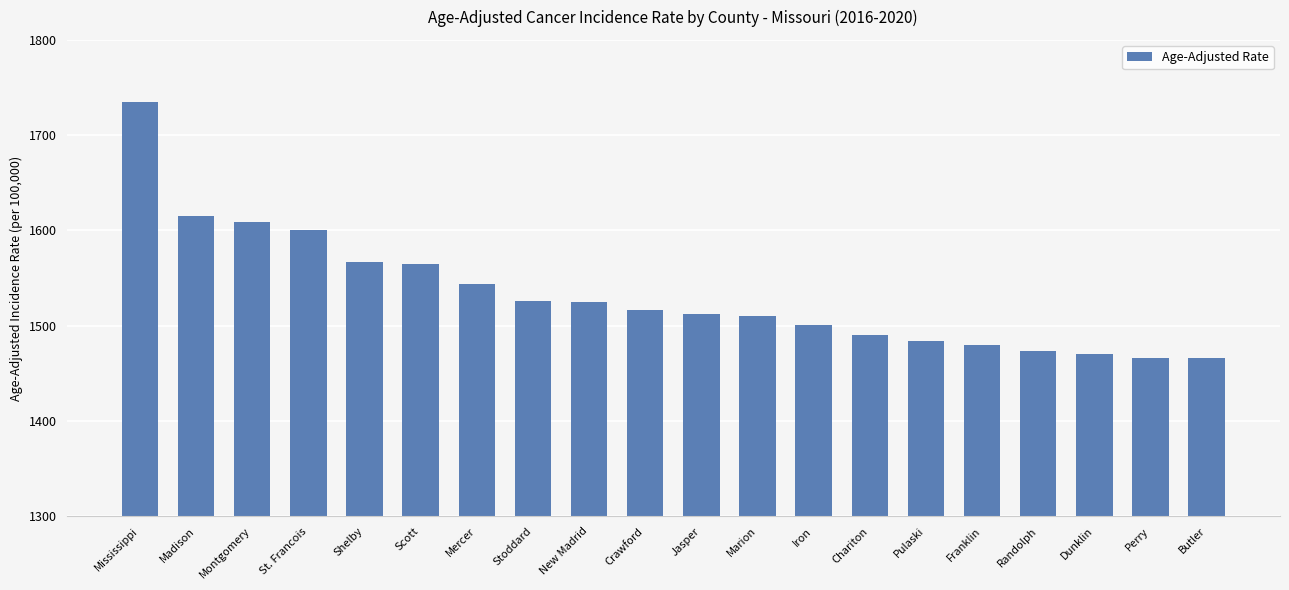

What is the ratio of the value at Scott to the value at Perry?

1.1